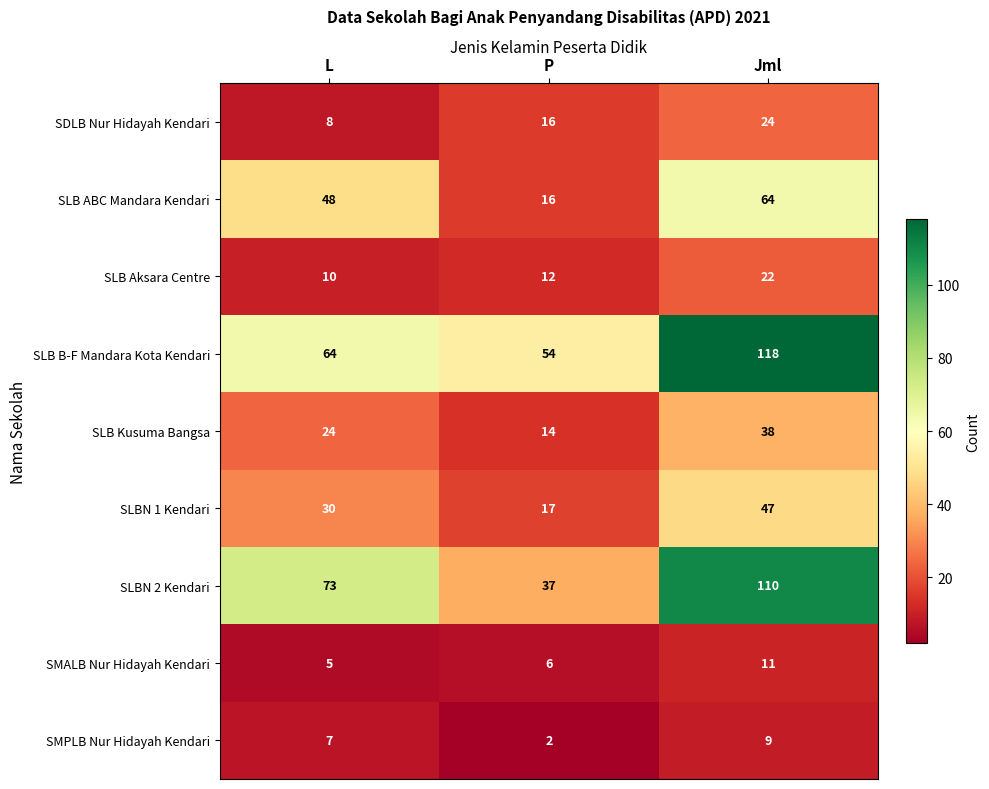

What is the difference between the SLB B-F Mandara Kota Kendari values at L and P?

10